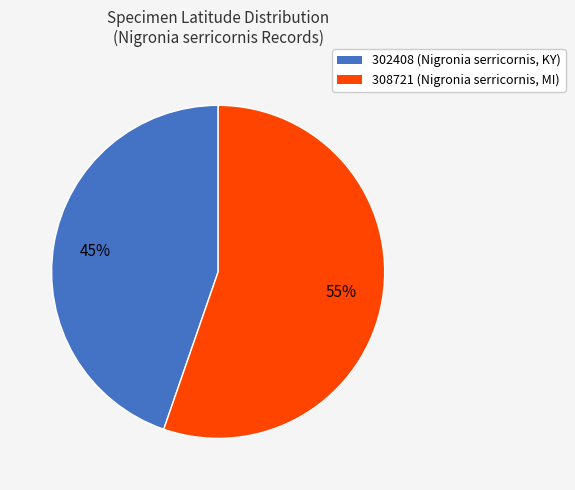

To the nearest percent, what percentage of the pie is 302408?

45%